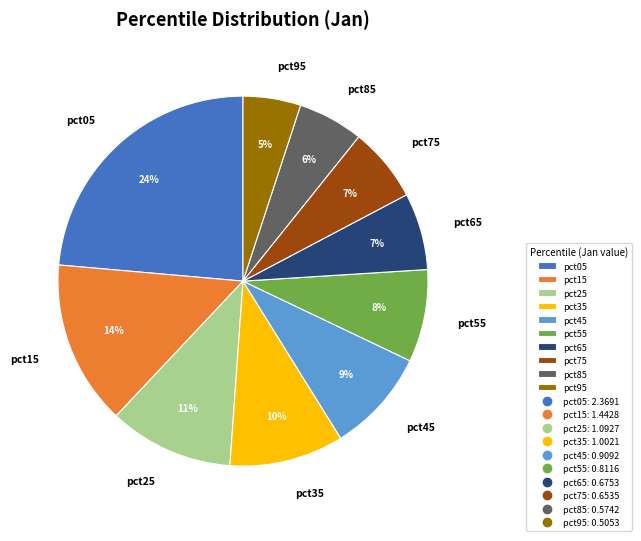

The pct35 slice represents 1% of the pie. True or false?

False